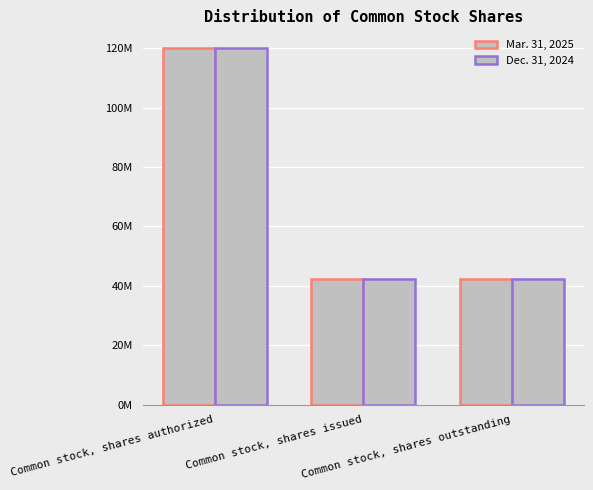

At which label is Mar. 31, 2025 closest to 81174321?

Common stock, shares issued